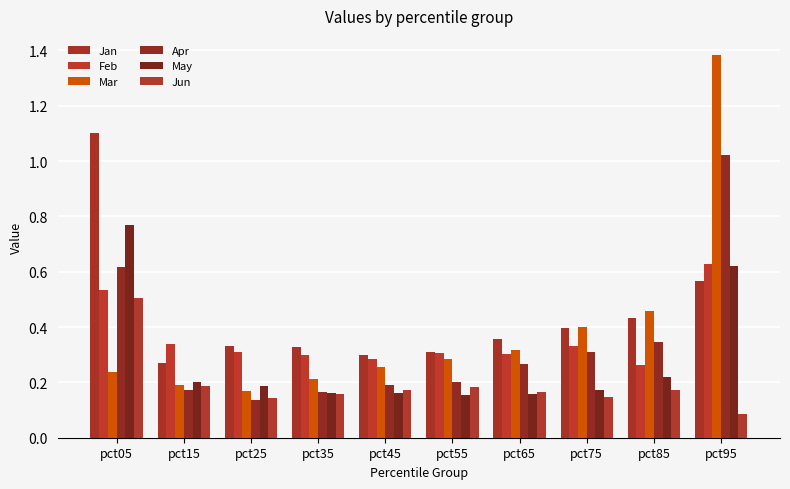

The value of Jan at pct45 is 0.3. True or false?

True